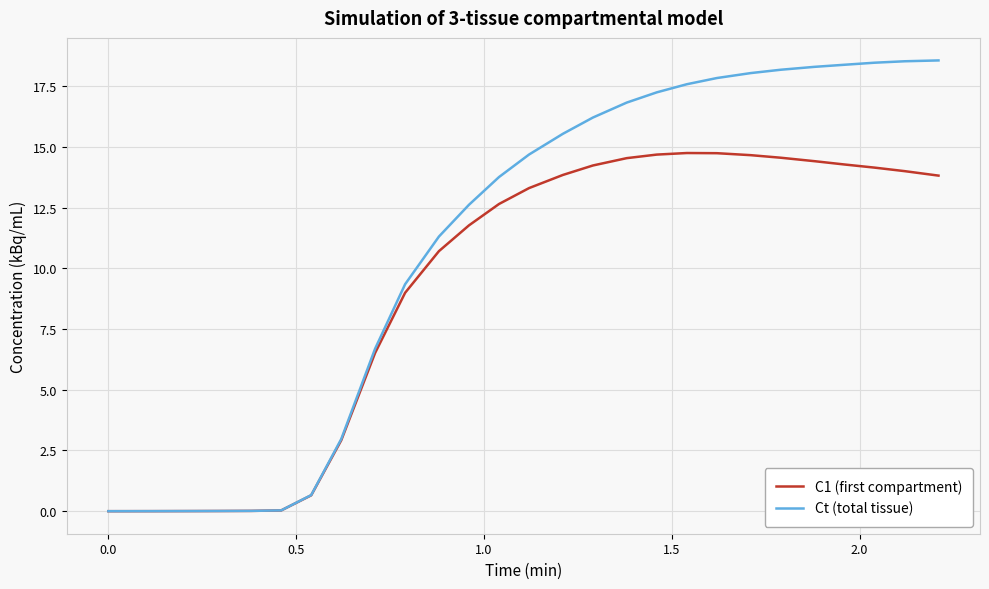

Which series has the largest total across all categories?

Ct (total tissue)